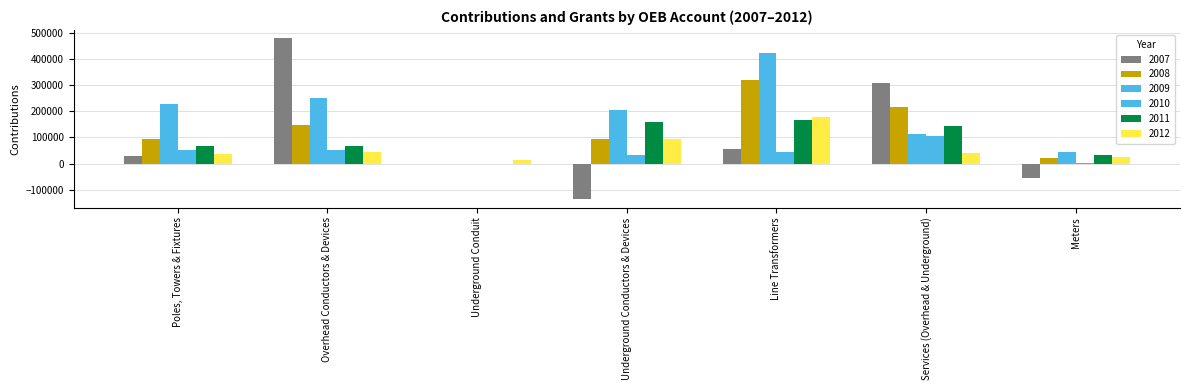

How many groups of bars are there?

7